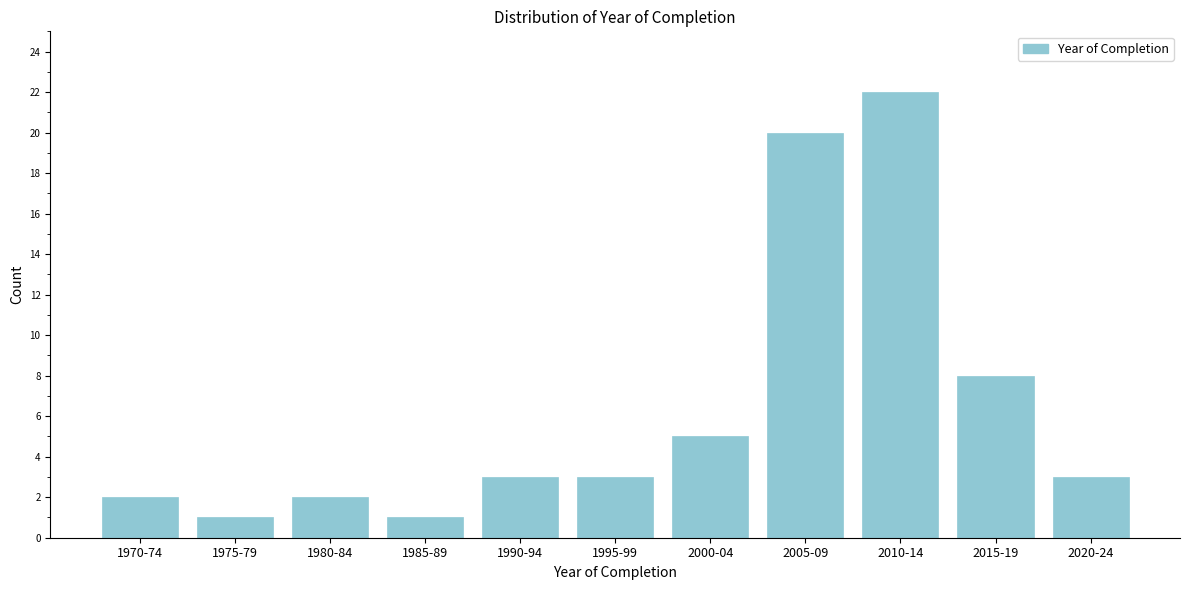

Reading left to right, extract all data points from this chart.

2	1	2	1	3	3	5	20	22	8	3